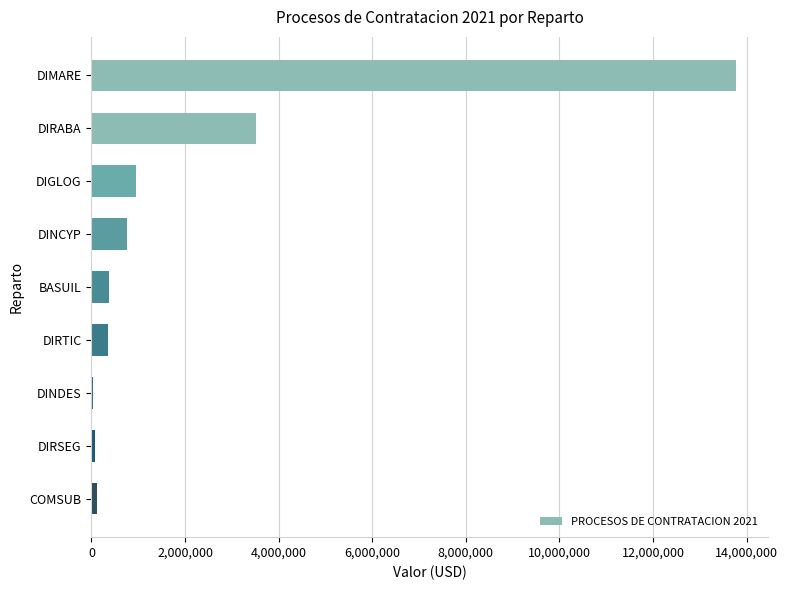

What is the sum of the values at DINCYP and COMSUB?

883525.8